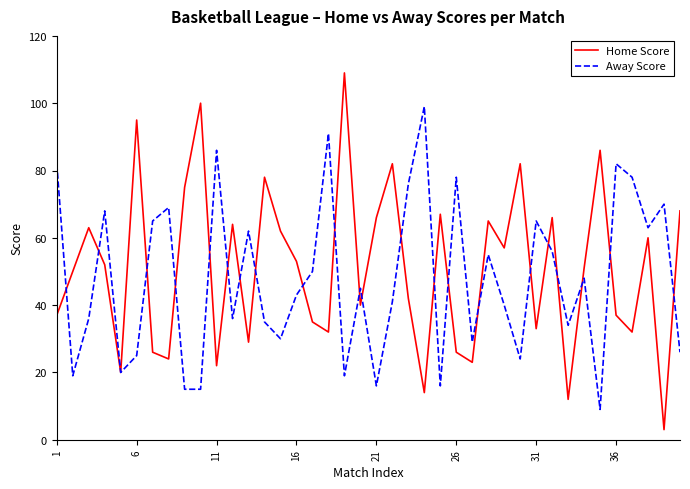

True or false: Away Score has more than 0 points higher than both neighbors.

True